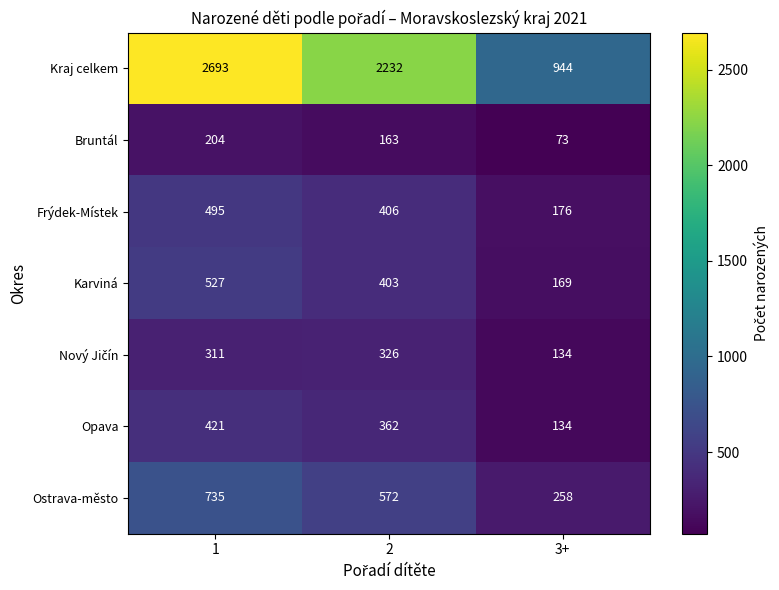

How many Karviná values are between 169 and 527?

3